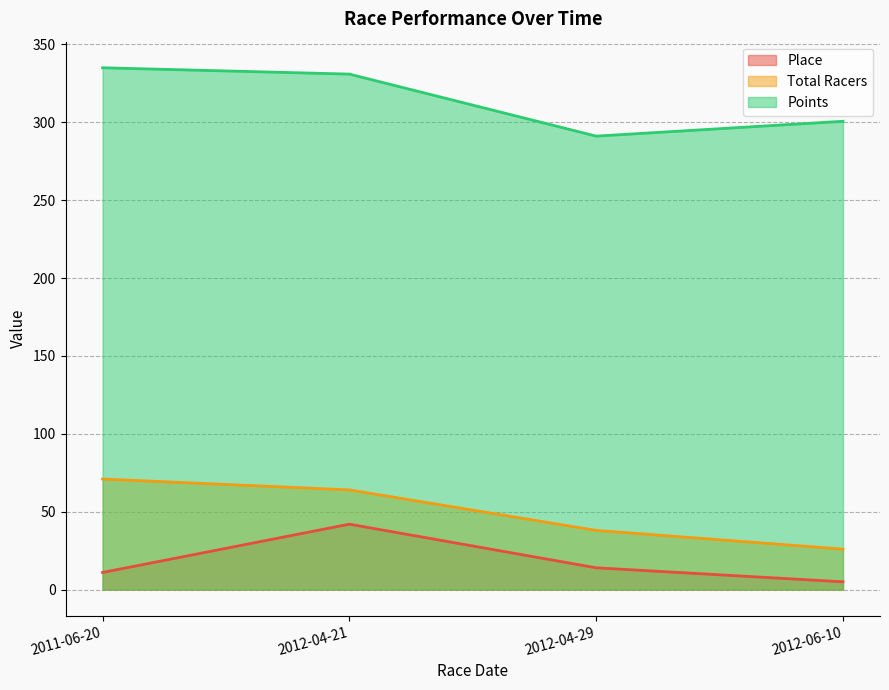

What are all the series names shown in the legend?

Place, Total Racers, Points